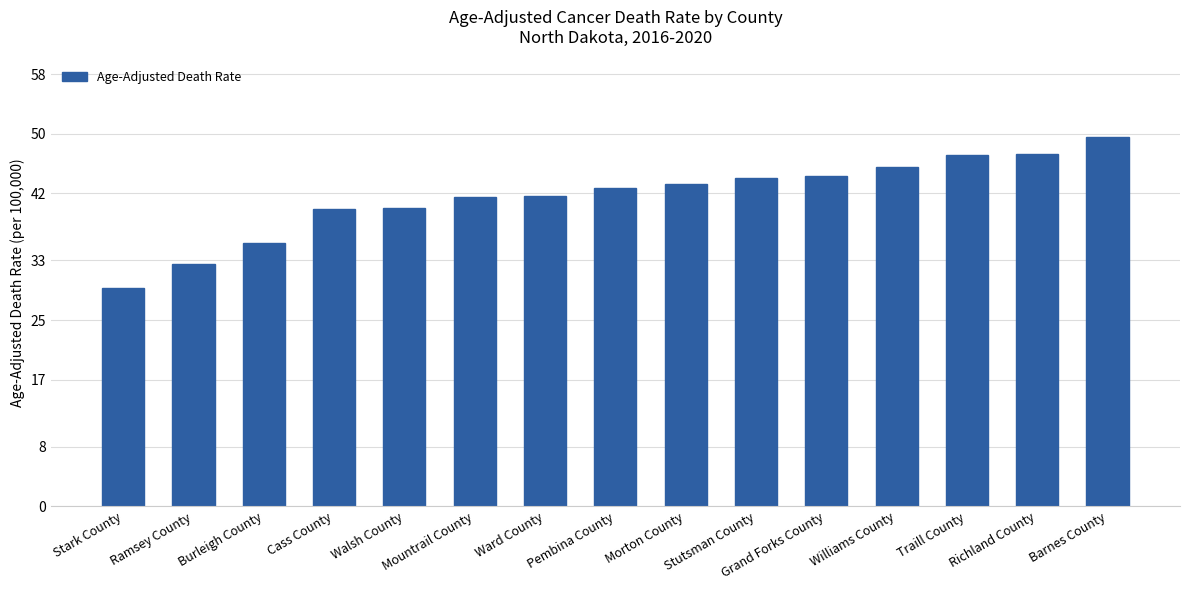

How many bars are there in total?

15